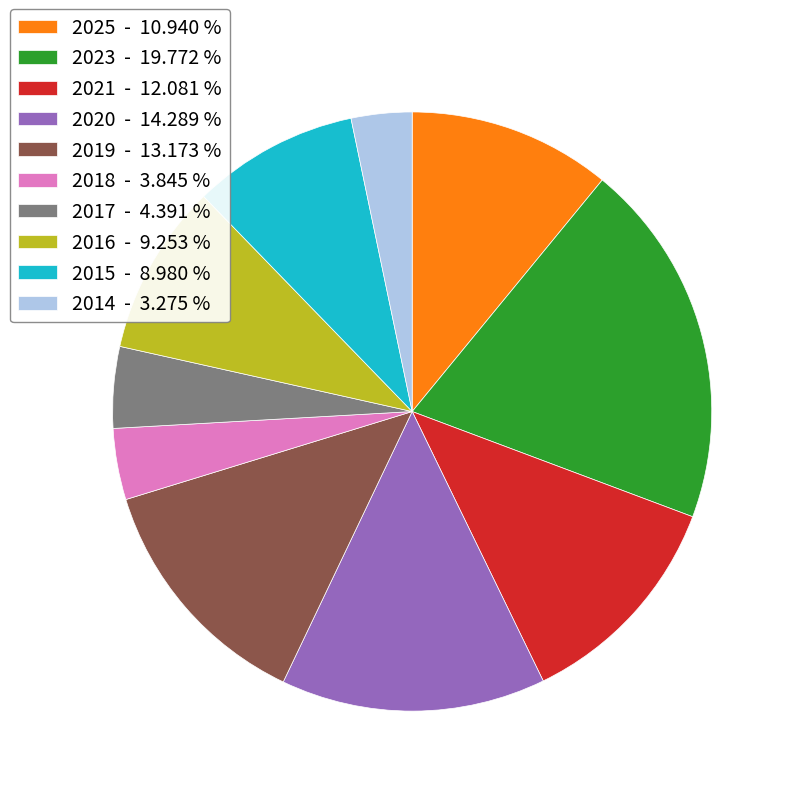

What is the largest slice in the pie chart?

2023 - 19.772 %